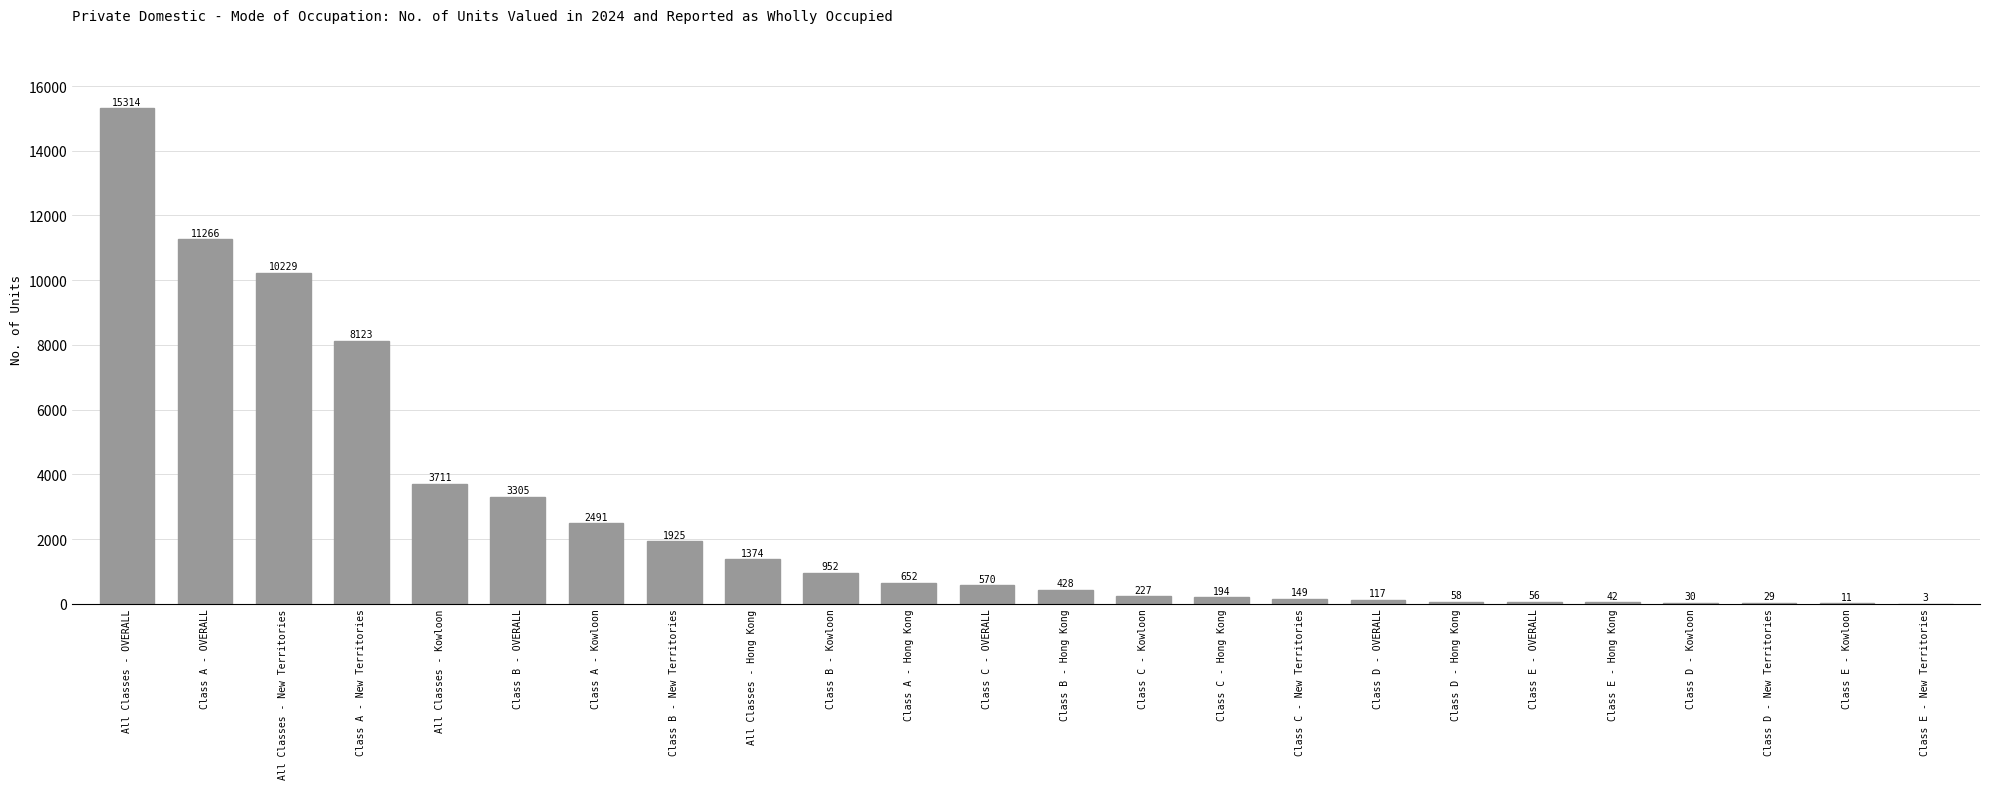

At which label does the data first exceed 570?

All Classes - OVERALL